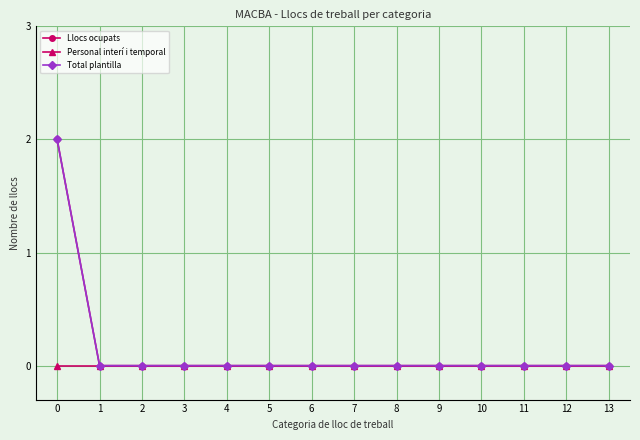

Rank the categories by Llocs ocupats value from highest to lowest.

0, 1, 2, 3, 4, 5, 6, 7, 8, 9, 10, 11, 12, 13